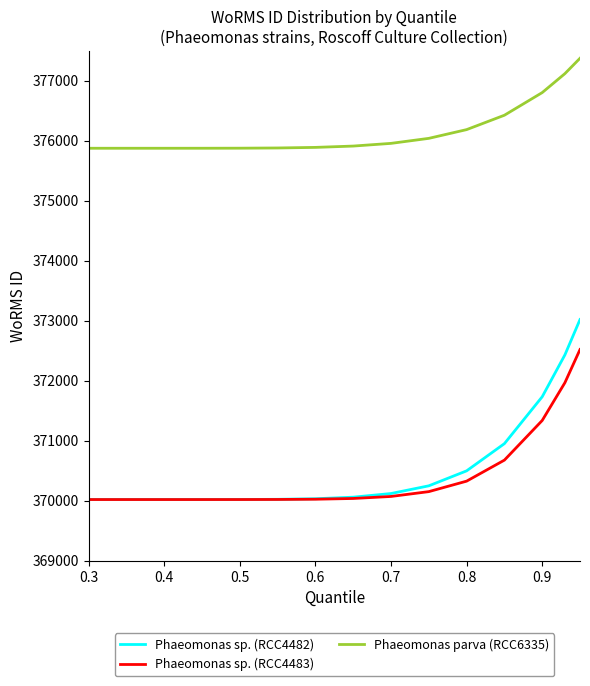

List the series in order of their peak value, highest first.

Phaeomonas parva (RCC6335), Phaeomonas sp. (RCC4482), Phaeomonas sp. (RCC4483)